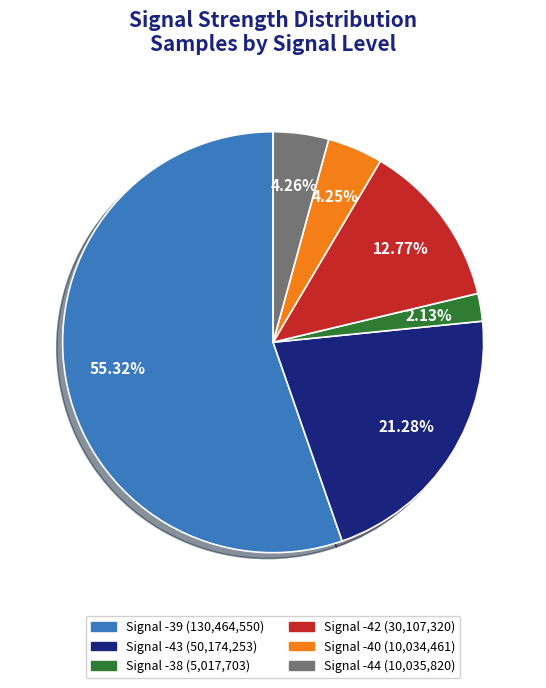

Which category has the smallest portion of the pie?

Signal -38